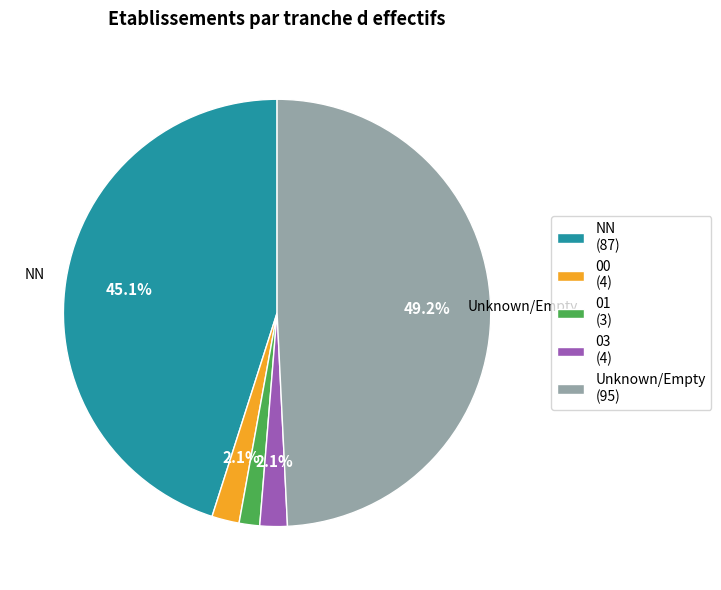

Do 00 (4) and NN (87) together represent more than half of the pie?

No